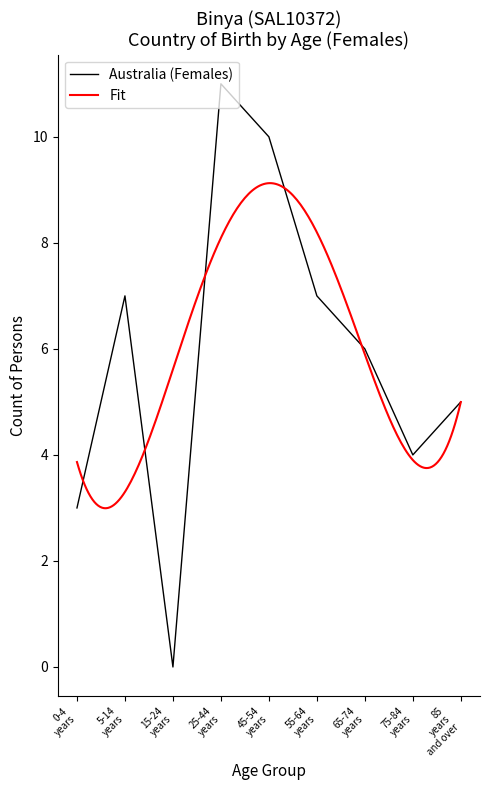

What is the change in value from 65-74 years to 85 years and over?

-1